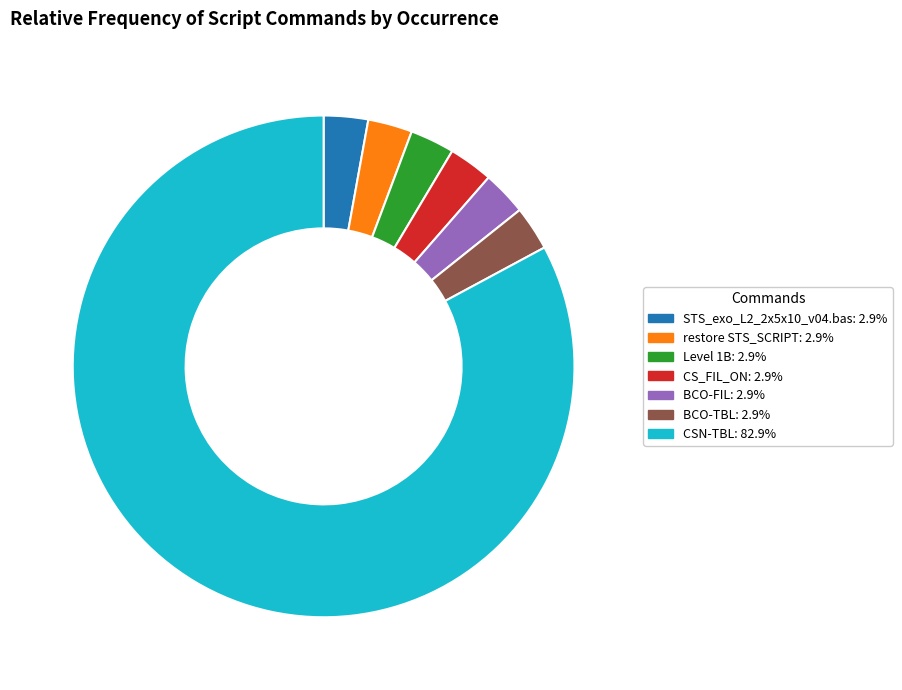

Count the number of slices in the pie.

7